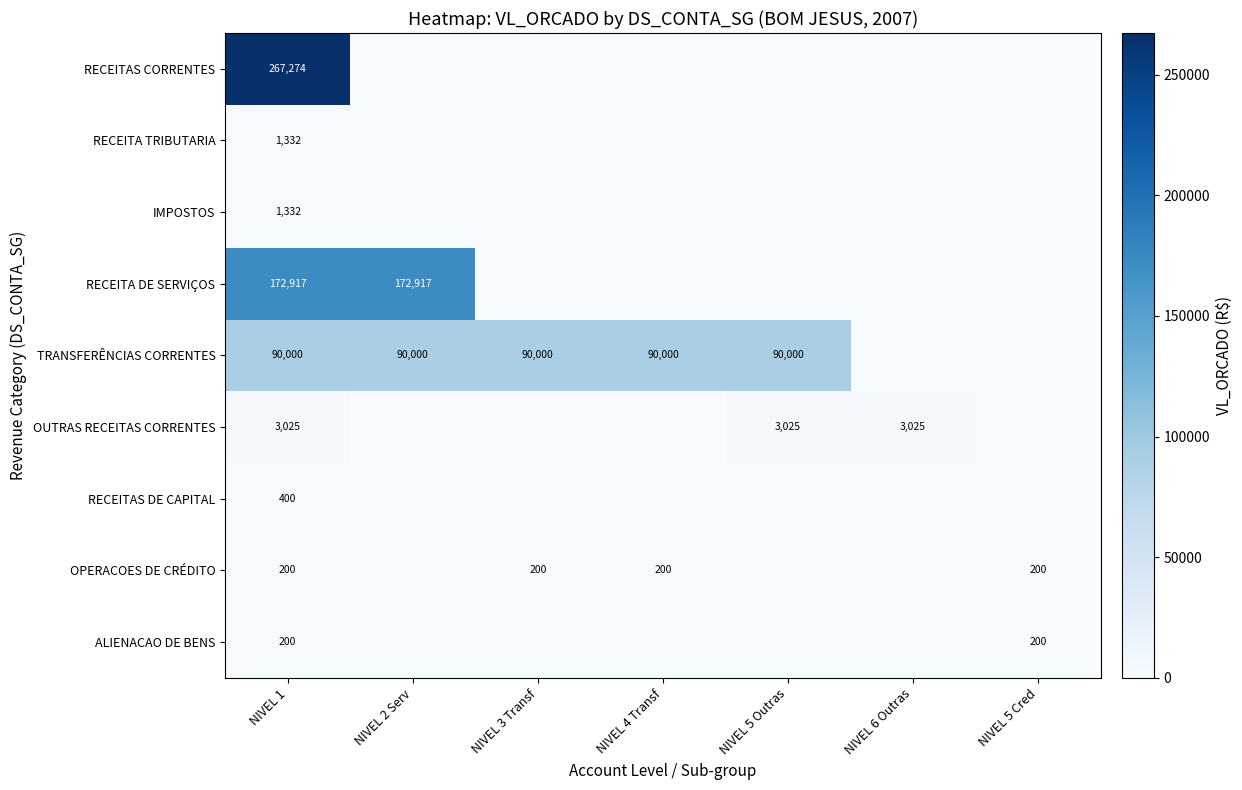

What is the spread (max minus min) of values at NIVEL 1?

267074